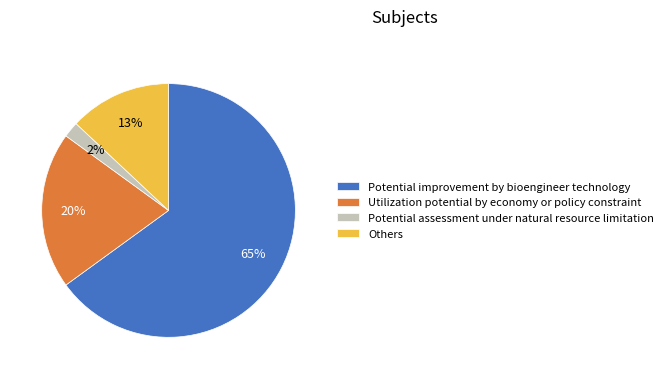

Is it true that Others is 18% of the pie?

False